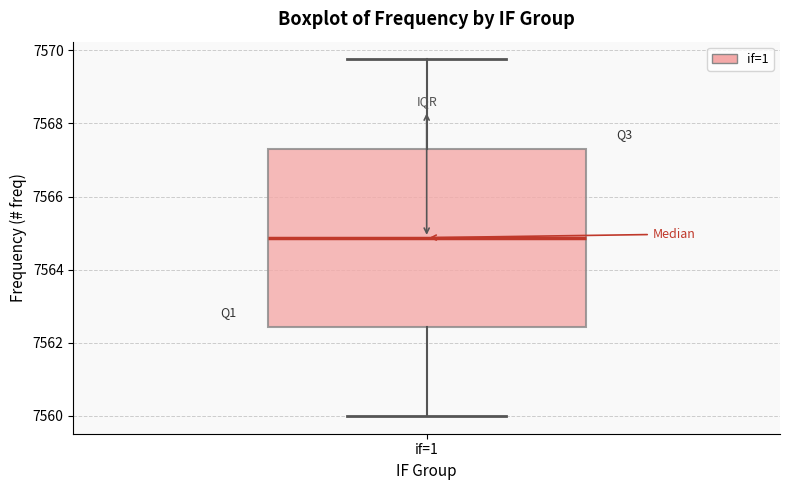

Read this box plot against the y-axis: the position of the median line, the range covered by the box, and the ends of both whiskers. The values are not printed on the chart, so give them approximately, as read against the axis.

median 7564.8, box 7562.4 to 7567.4, whiskers 7560.0 to 7569.8